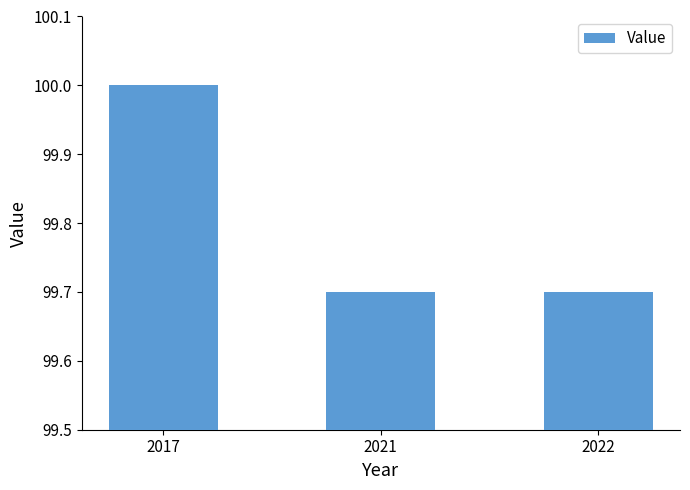

What is the sum of the values at 2022 and 2017?

199.7